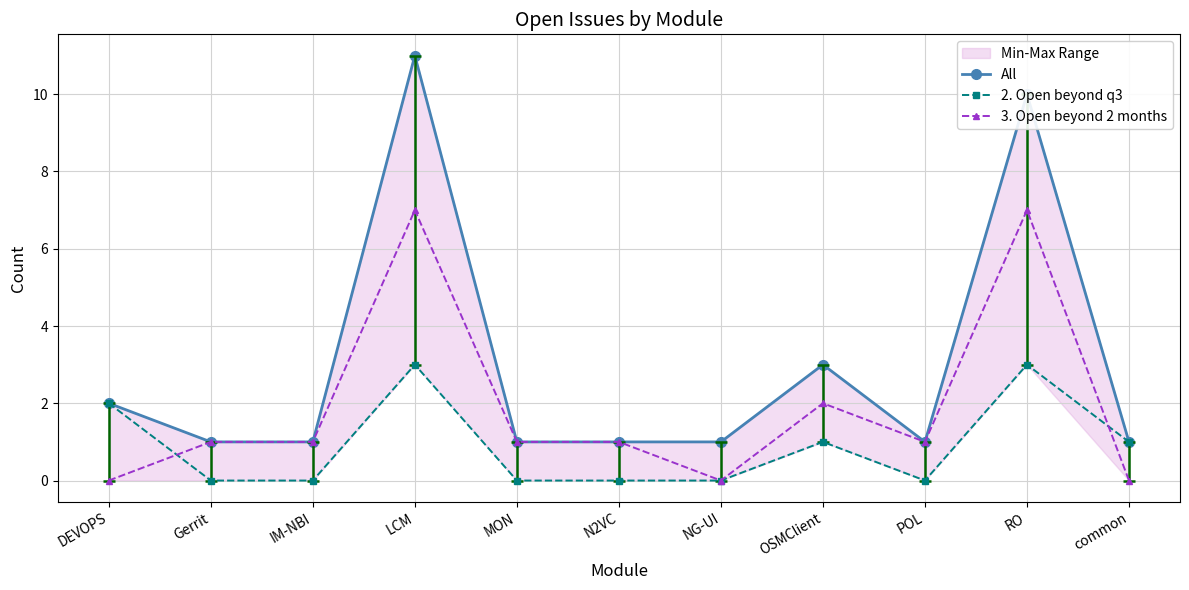

How many series are shown in this chart?

3